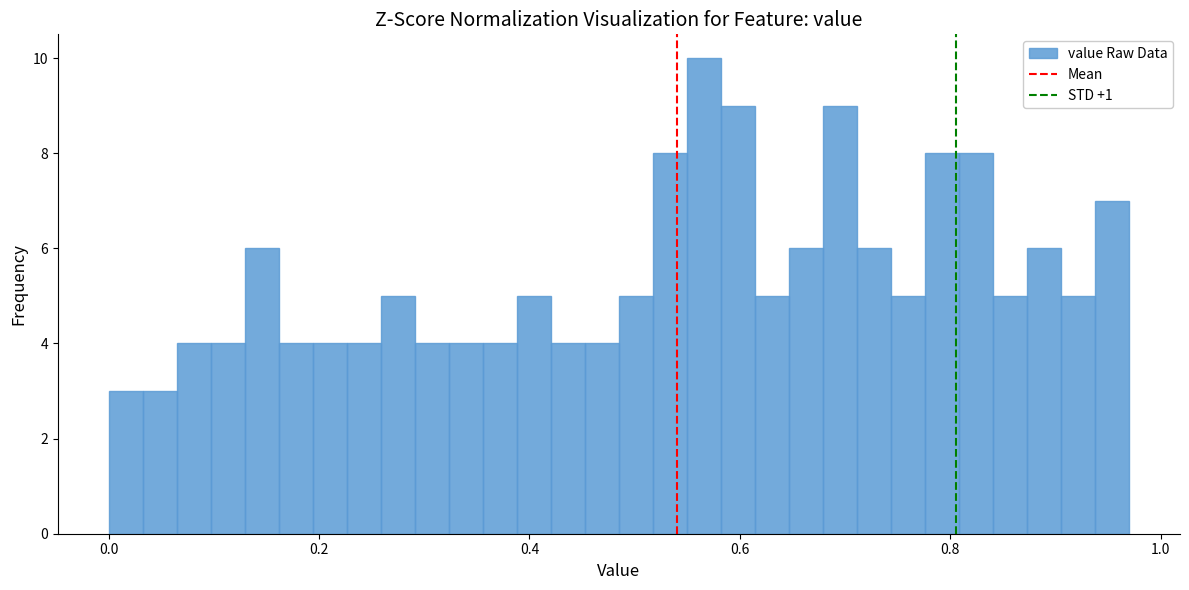

Read against the x-axis, roughly where is the centre of the tallest bar?

0.56